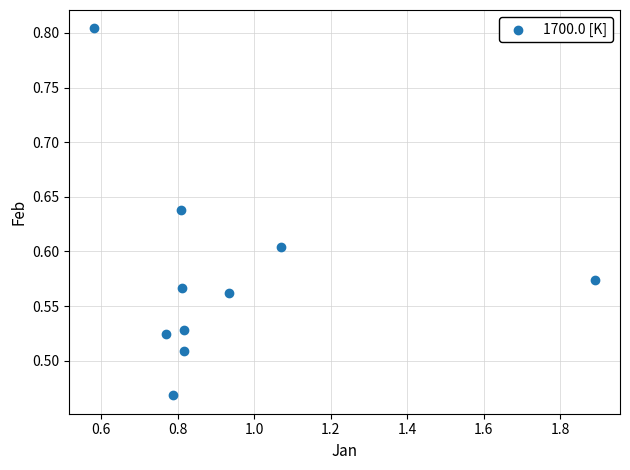

What is the range of X values (max minus min)?

1.3